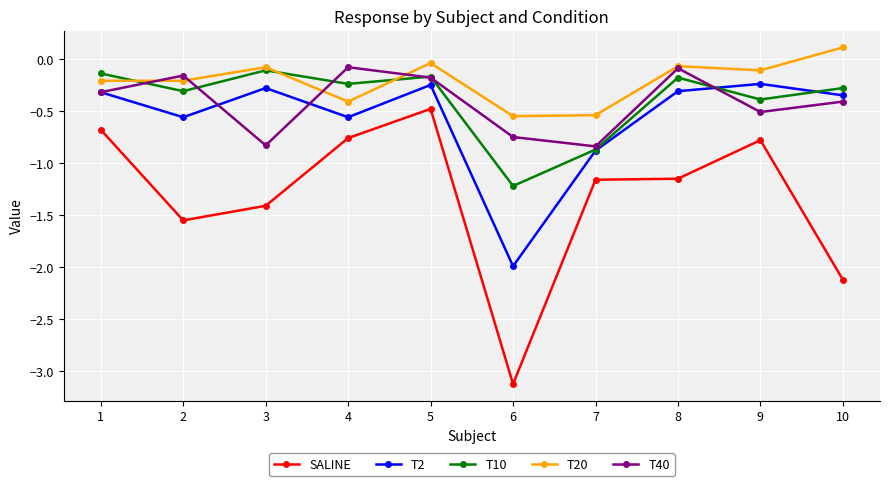

At how many categories does at least one series exceed -1?

10